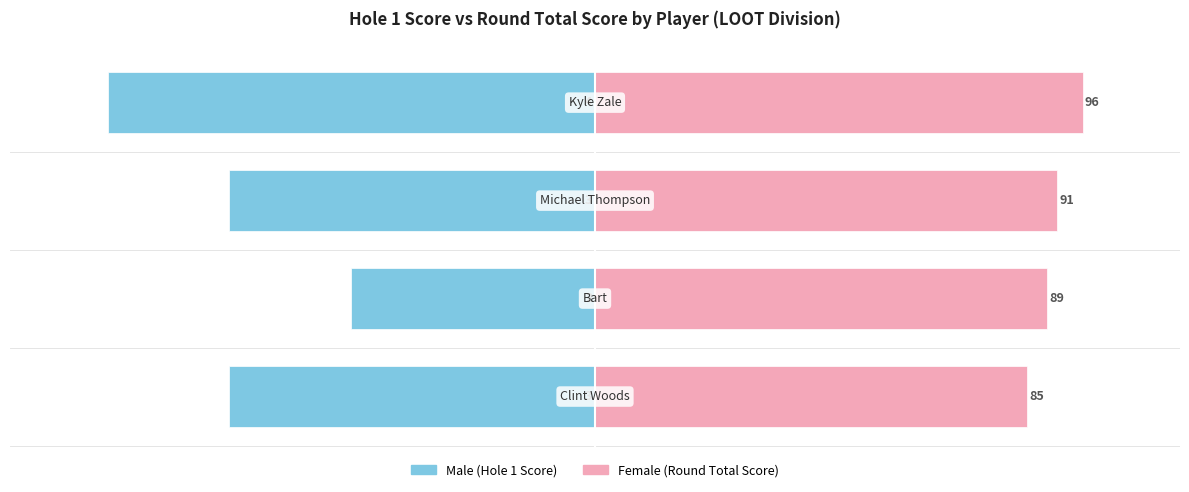

Rank the series by their maximum value, from highest to lowest.

Female, Male